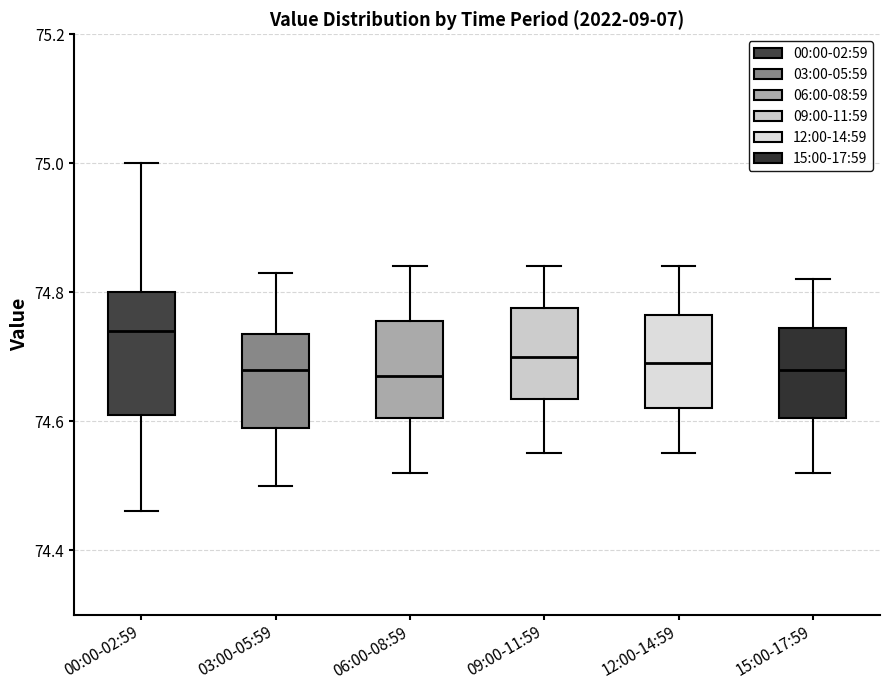

Which box is the tallest, from its lower edge to its upper edge?

00:00-02:59